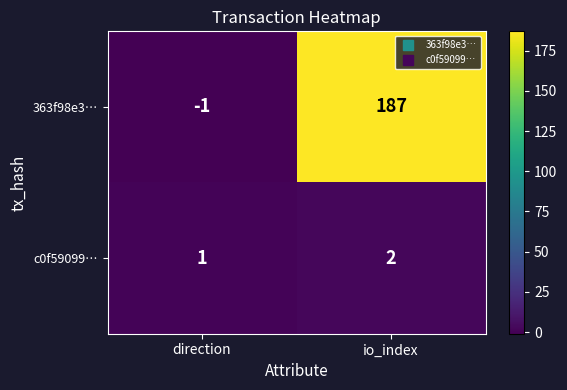

Reading left to right, what are all the values shown in this chart?

363f98e3…: direction=-1	io_index=187
c0f59099…: direction=1	io_index=2